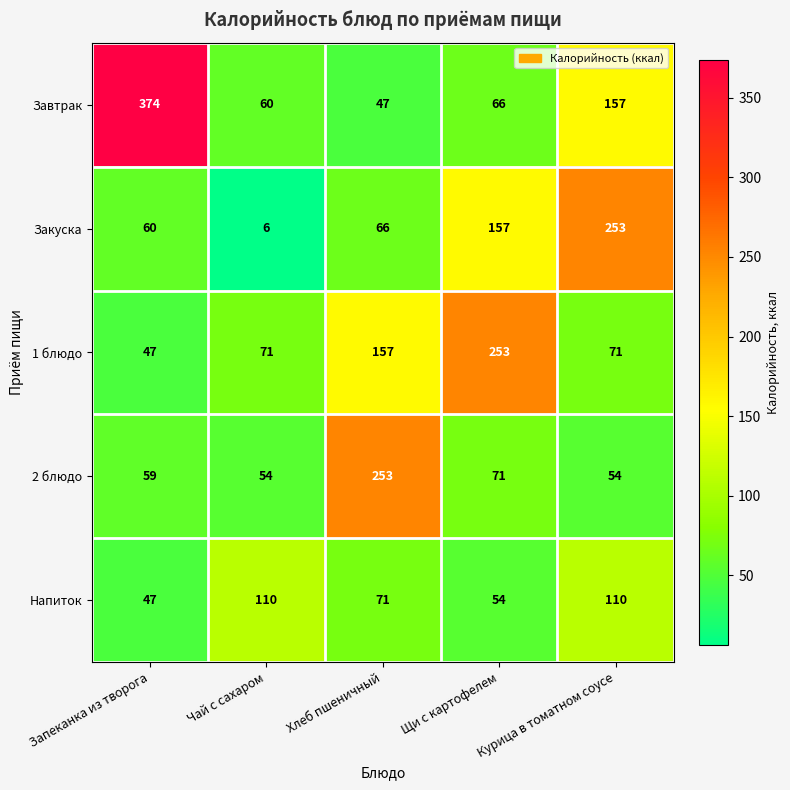

What is the spread (max minus min) of values at Хлеб пшеничный?

206